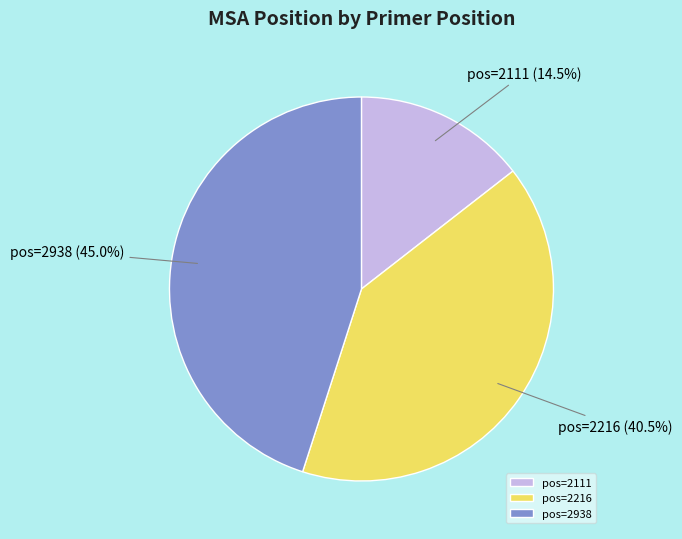

Which slice is the largest?

pos=2938